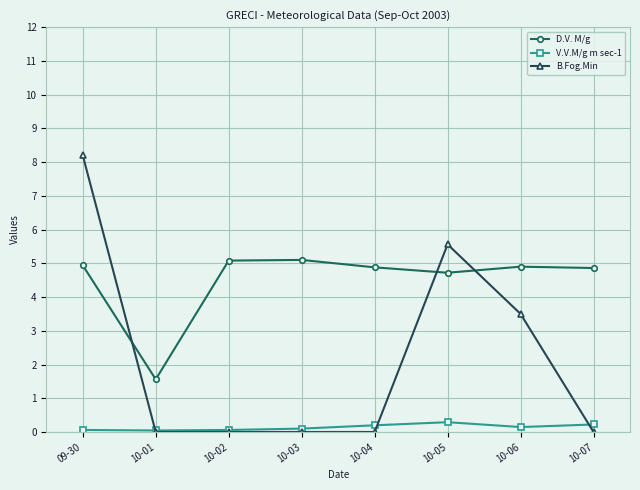

The value of D.V. M/g at 10-04 is 3.2. True or false?

False